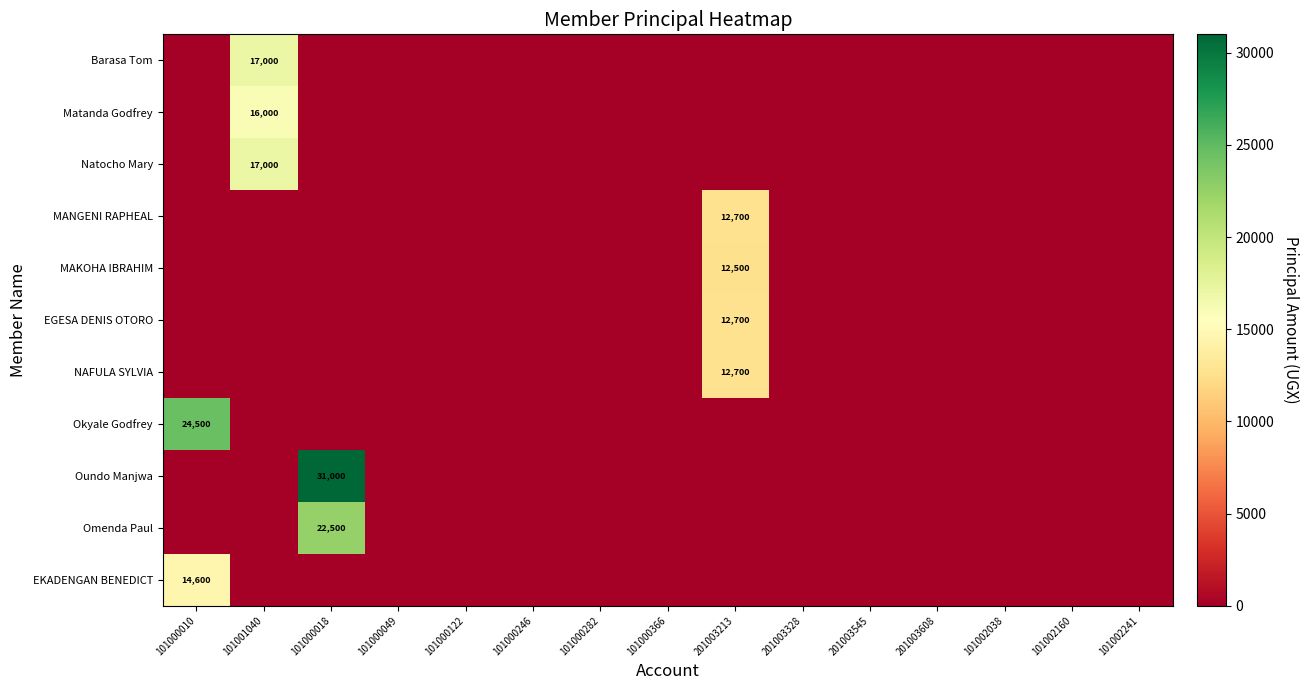

List the series in order of their peak value, highest first.

Oundo Manjwa, Okyale Godfrey, Omenda Paul, Barasa Tom, Natocho Mary, Matanda Godfrey, EKADENGAN BENEDICT, MANGENI RAPHEAL, EGESA DENIS OTORO, NAFULA SYLVIA, MAKOHA IBRAHIM